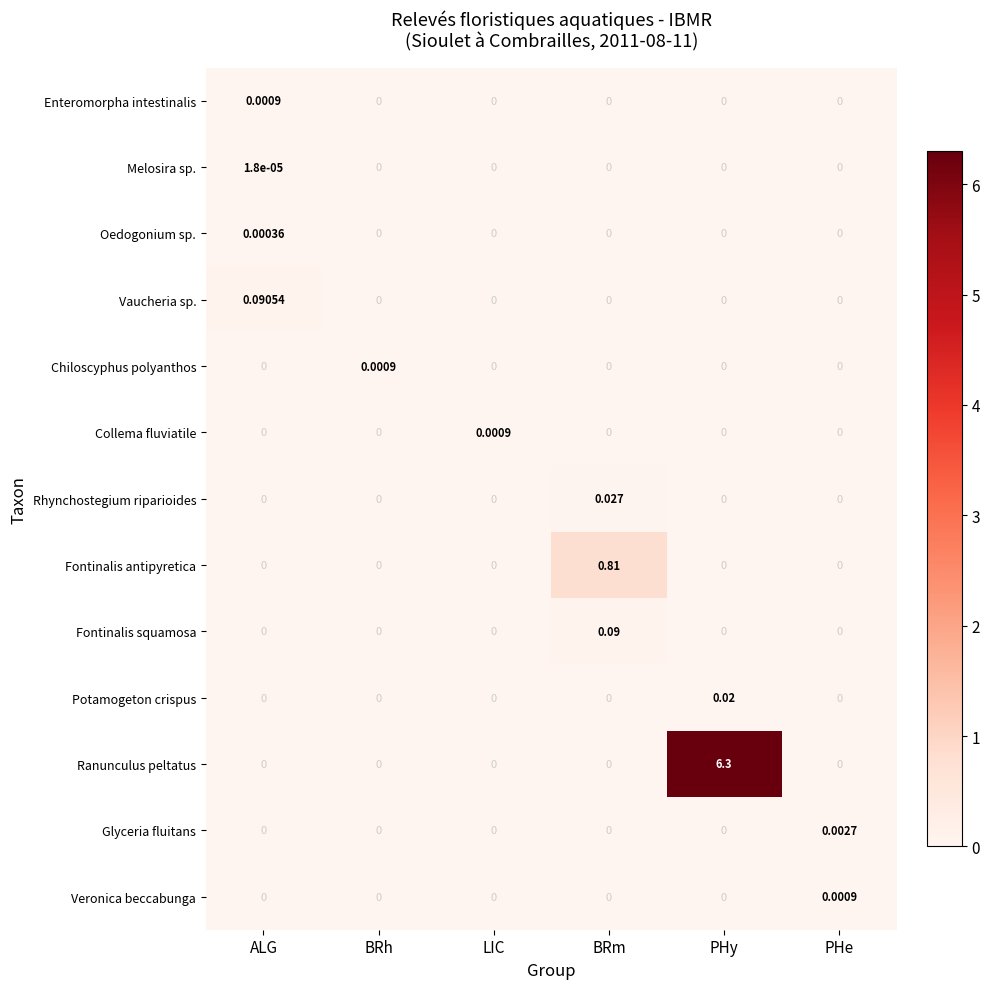

Which series has the largest total across all categories?

Ranunculus peltatus